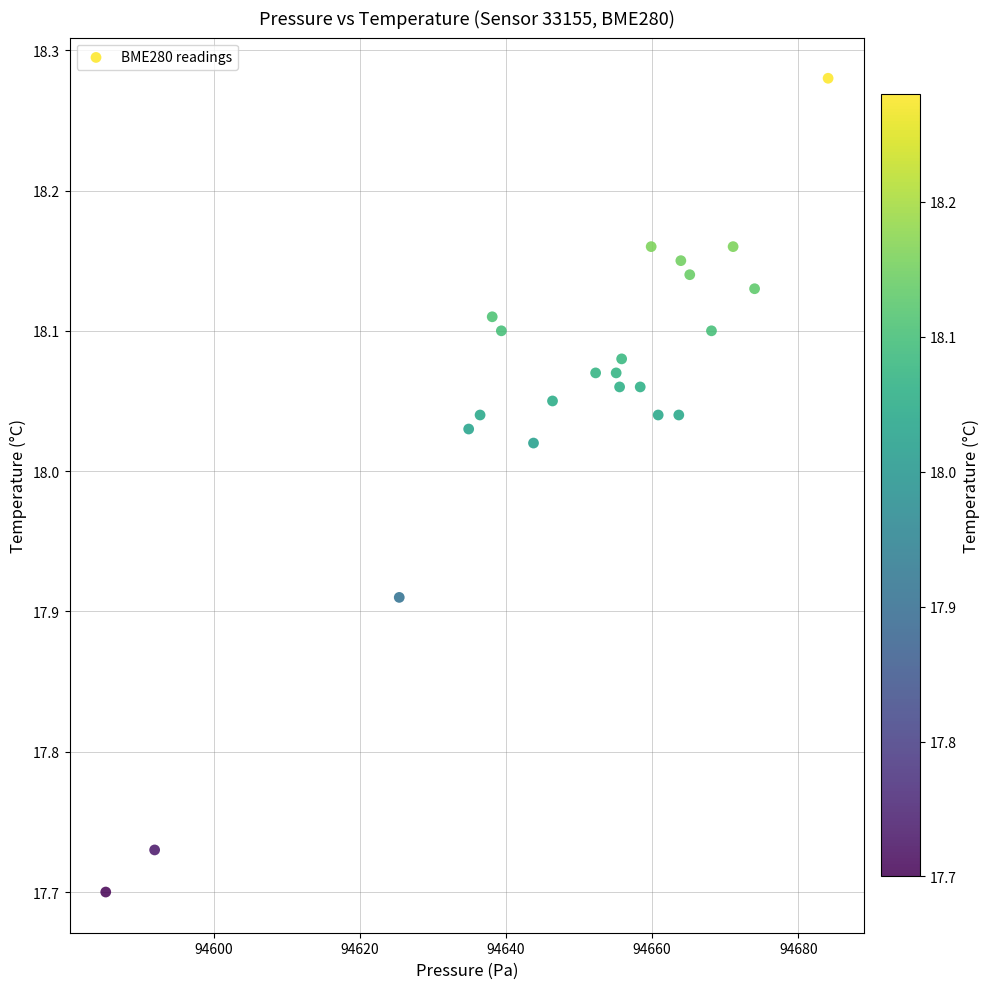

What is the range of Y values (max minus min)?

0.6